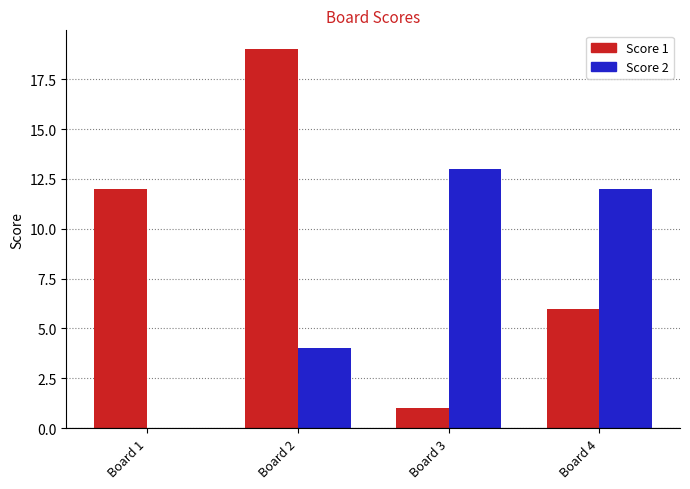

Which series has the widest spread of values?

Score 1